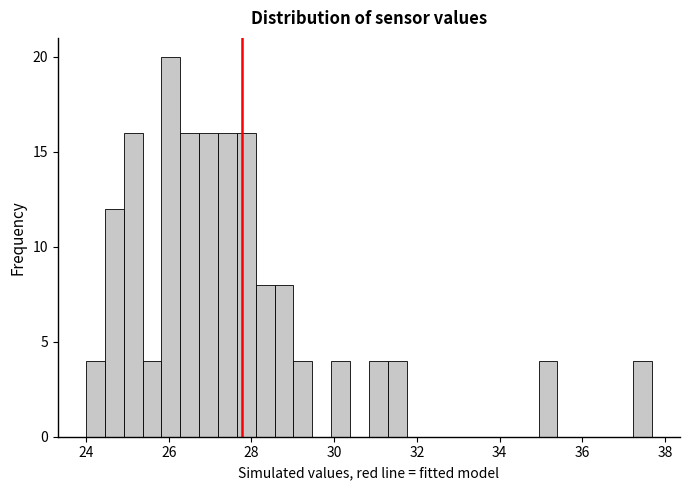

Around what value on the x-axis is the tallest bar? Give the approximate position of its centre, as read against the axis.

26.0